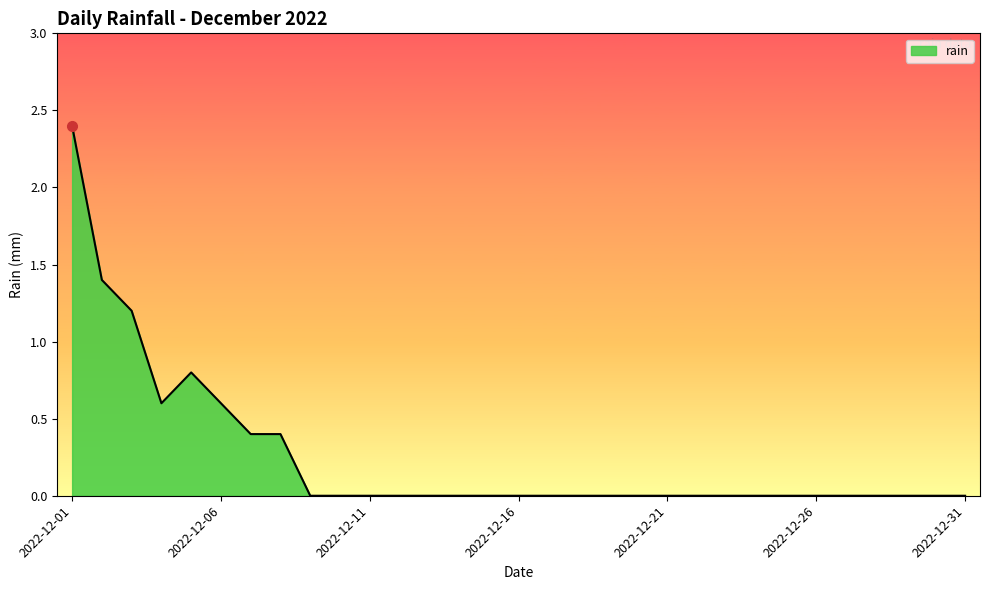

What is the maximum value shown in the chart?

2.4